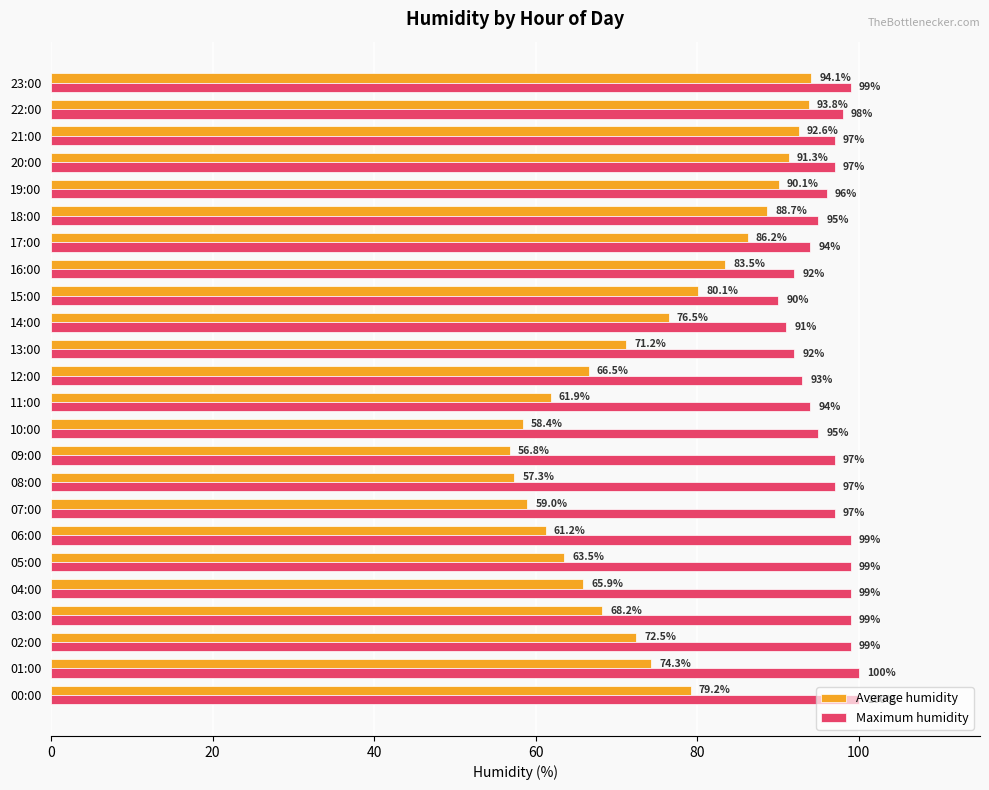

List the labels in order of Average humidity value, largest first.

23:00, 22:00, 21:00, 20:00, 19:00, 18:00, 17:00, 16:00, 15:00, 00:00, 14:00, 01:00, 02:00, 13:00, 03:00, 12:00, 04:00, 05:00, 11:00, 06:00, 07:00, 10:00, 08:00, 09:00